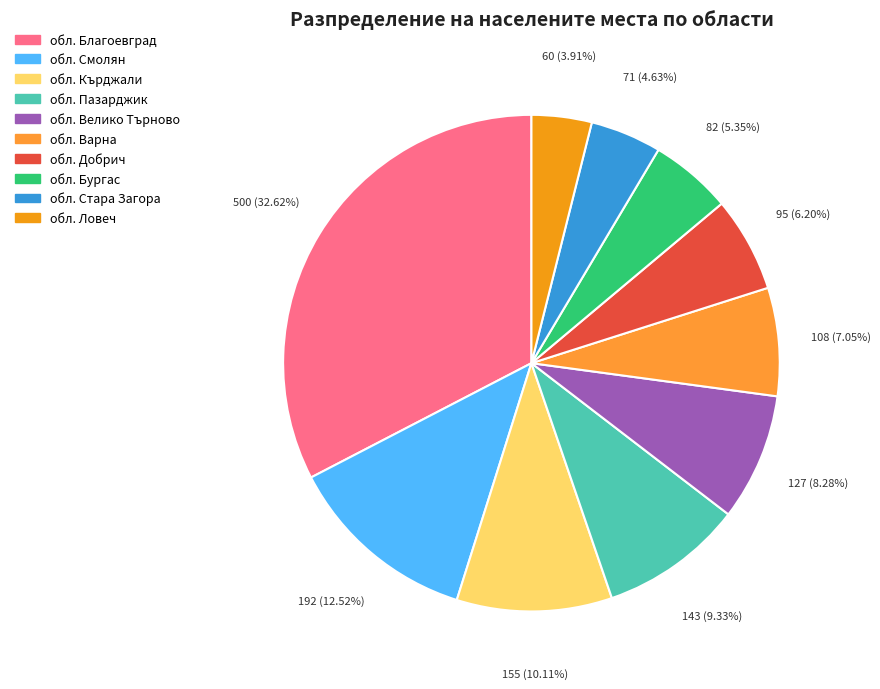

To the nearest percent, what percentage of the pie is обл. Стара Загора?

5%